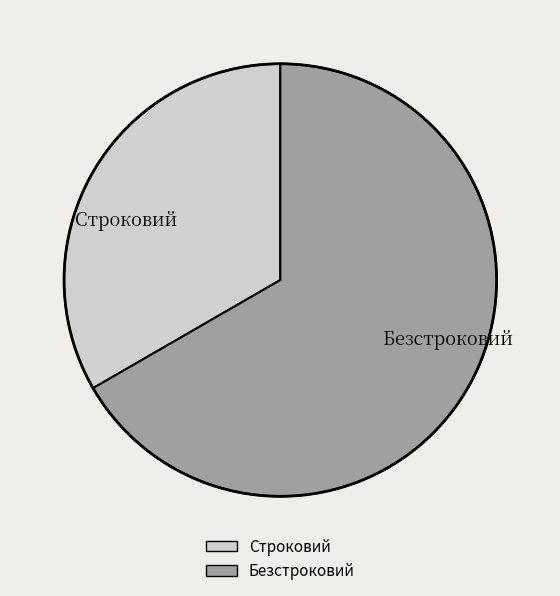

Which has a higher value, Безстроковий or Строковий?

Безстроковий